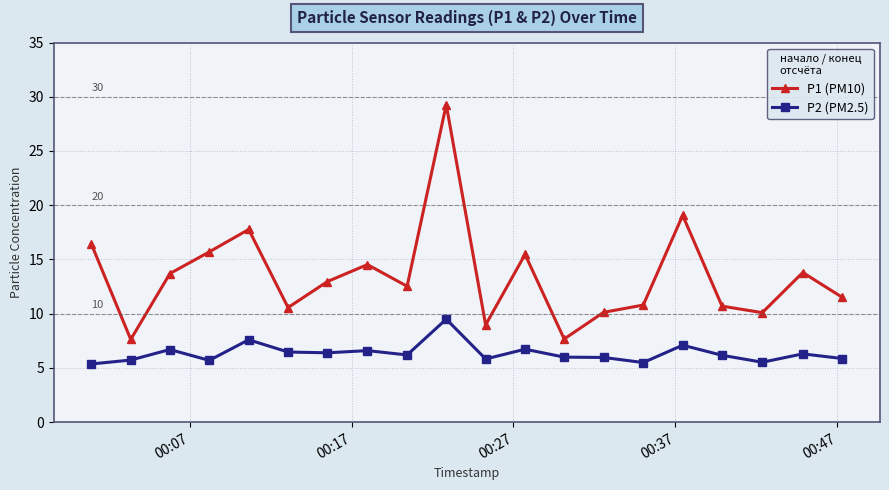

Which series has the largest range (max minus min)?

P1 (PM10)